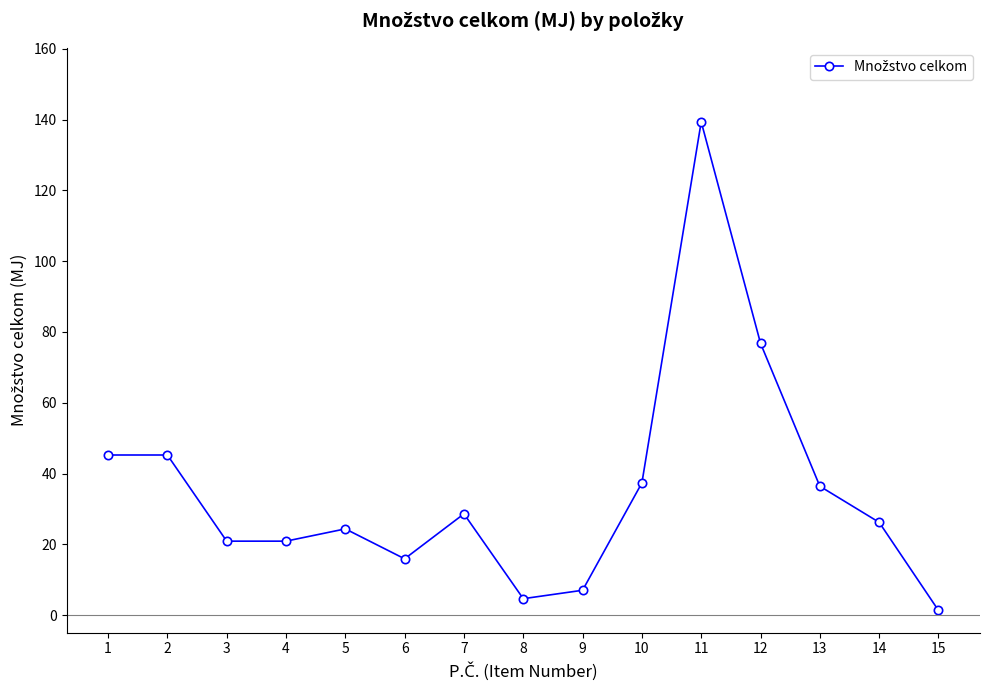

Which label corresponds to the smallest value in the chart?

15